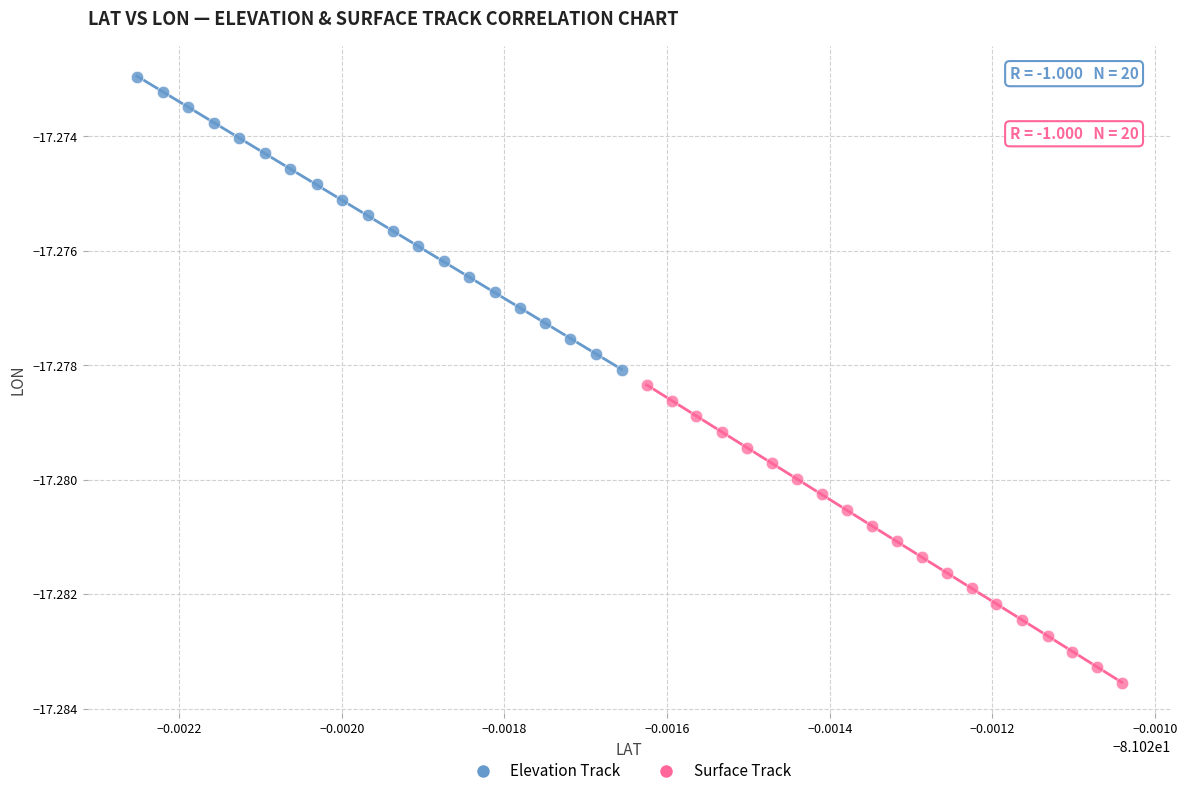

Which series reaches the maximum Y coordinate?

Elevation Track